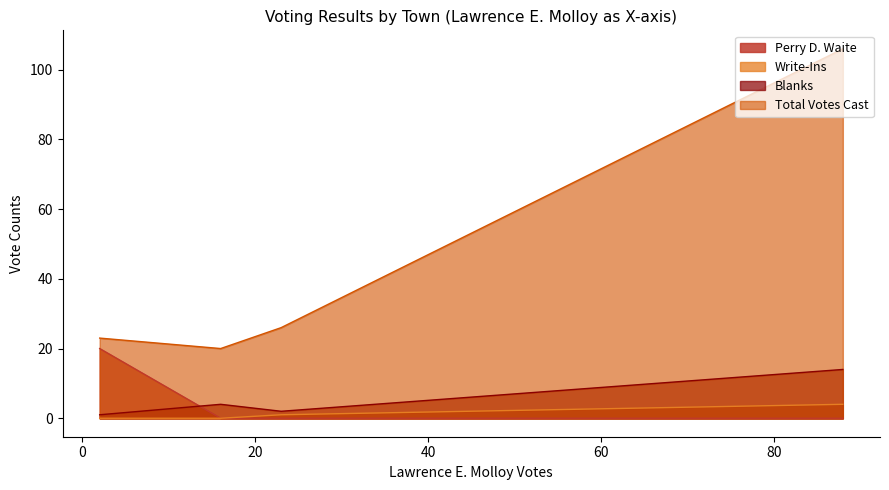

Which series has the widest spread of values?

Total Votes Cast